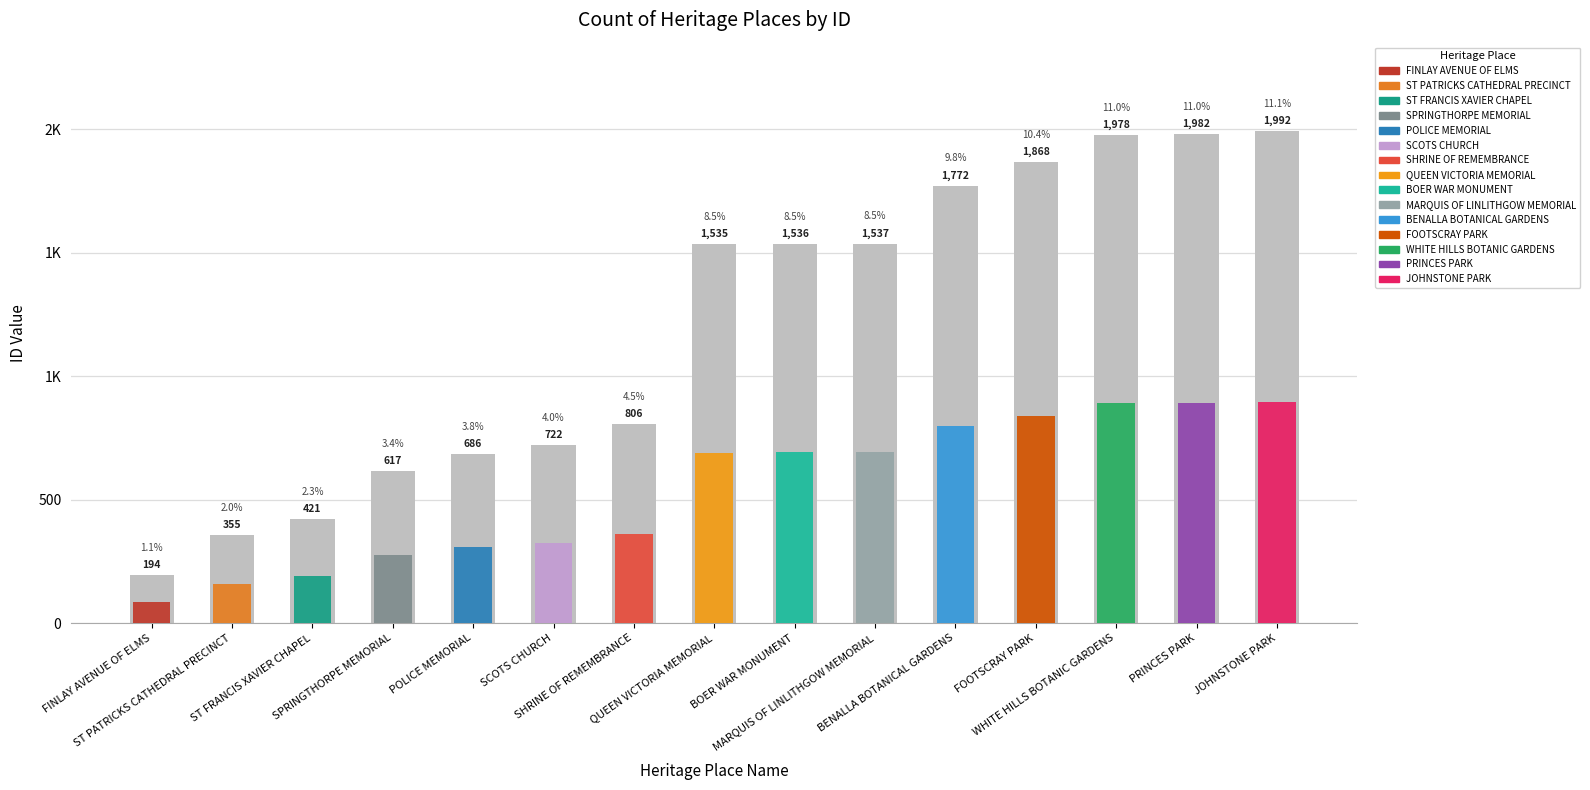

Count the number of values greater than 1535.

7